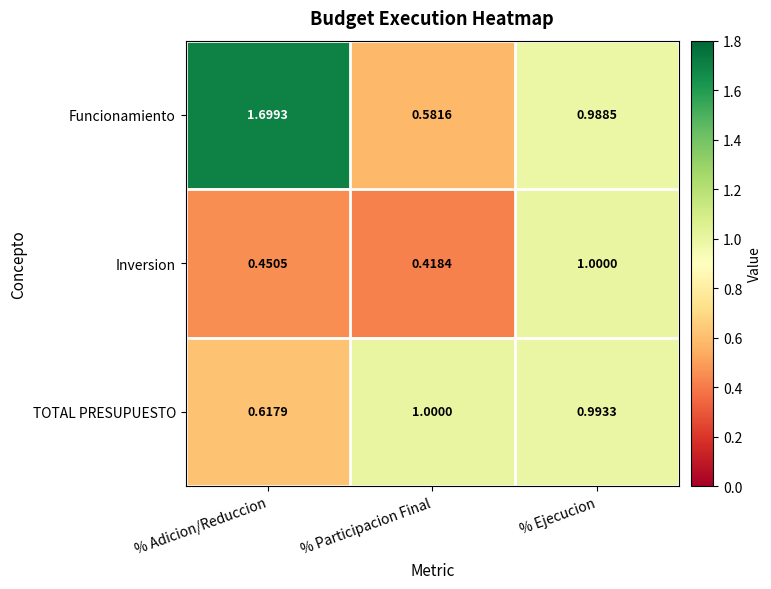

At which category does the chart reach its peak across all series?

% Adicion/Reduccion